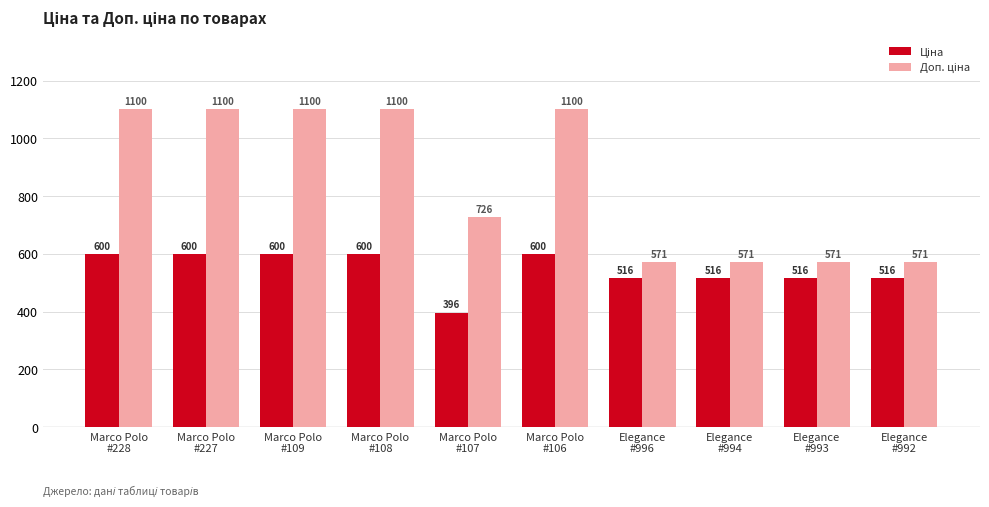

What is the maximum value shown in the chart?

1100.0